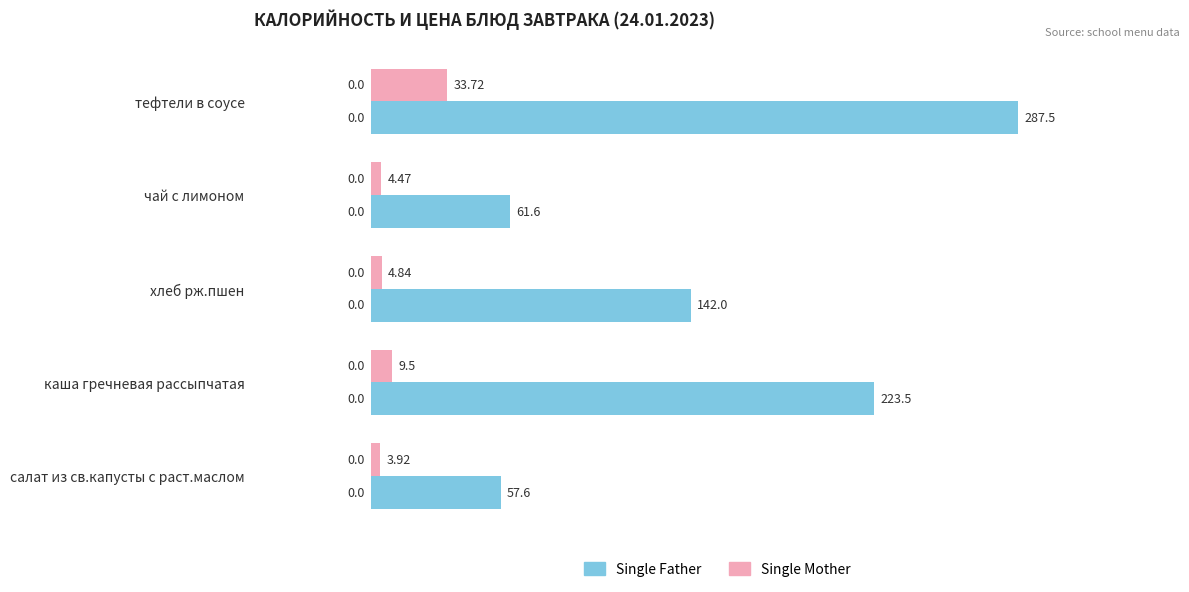

What is the difference between the highest and lowest values at хлеб рж.пшен?

137.2